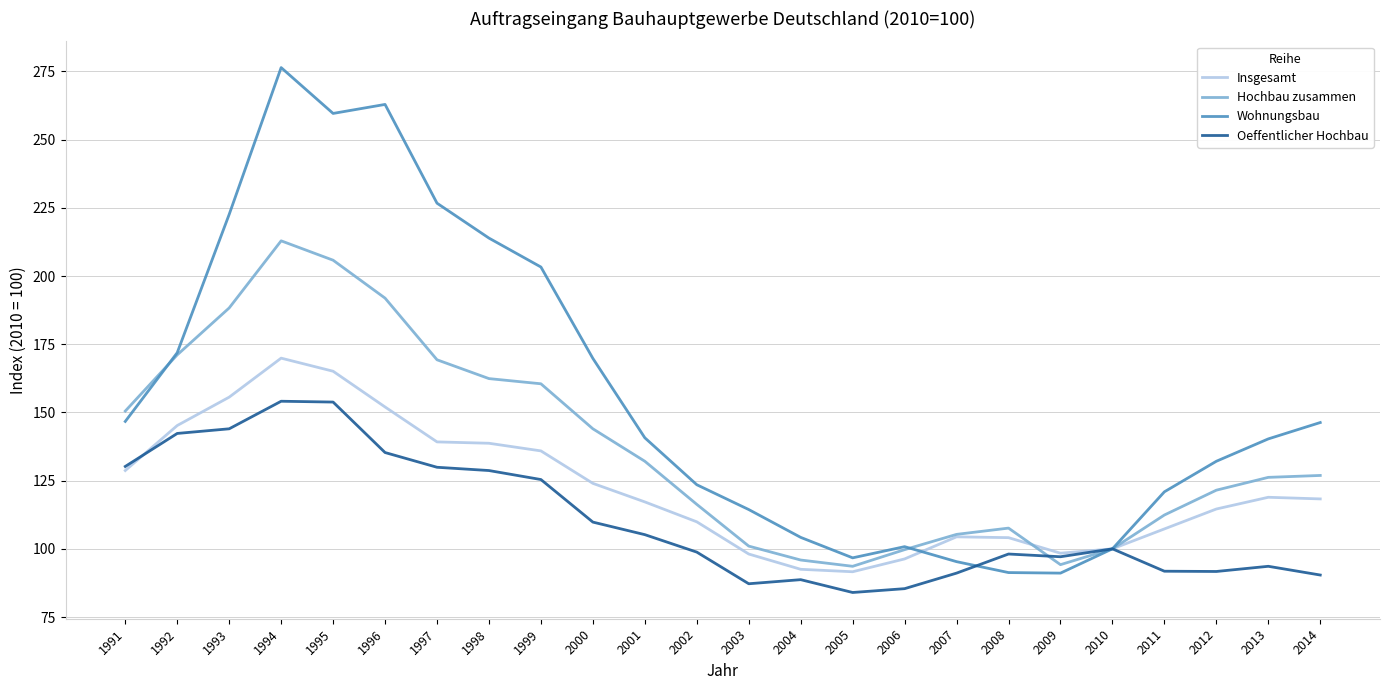

Is it true that Insgesamt equals 117.2 at 2001?

True